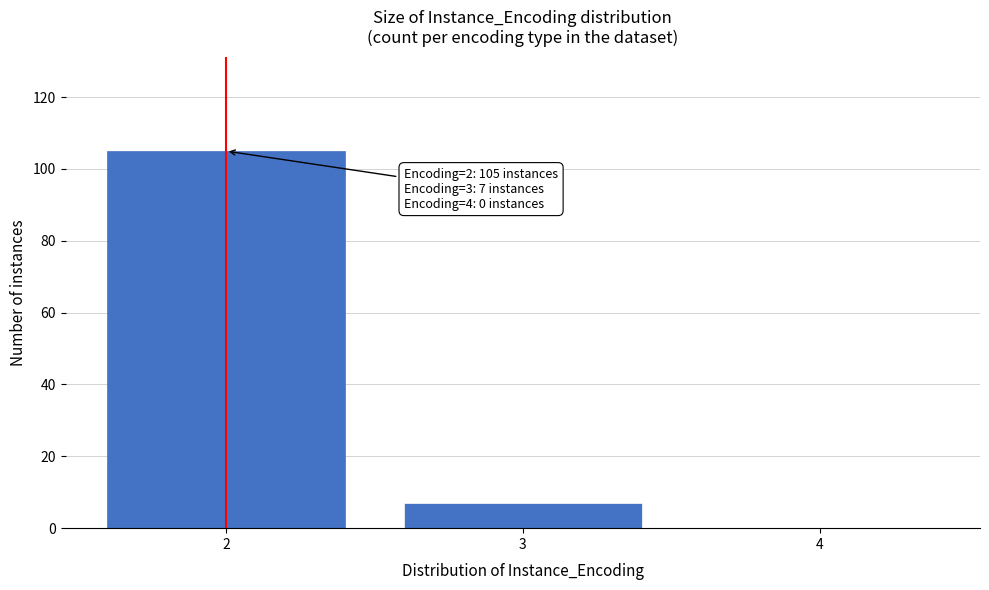

Reading left to right, extract all data points from this chart.

2=105	3=7	4=0